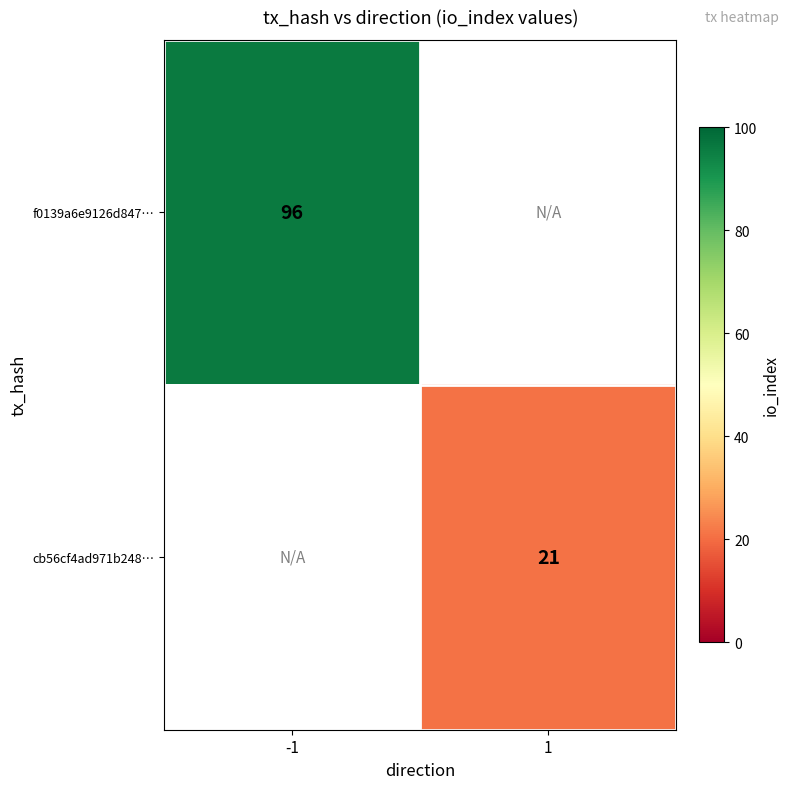

The value of f0139a6e9126d847… at -1 is 160. True or false?

False